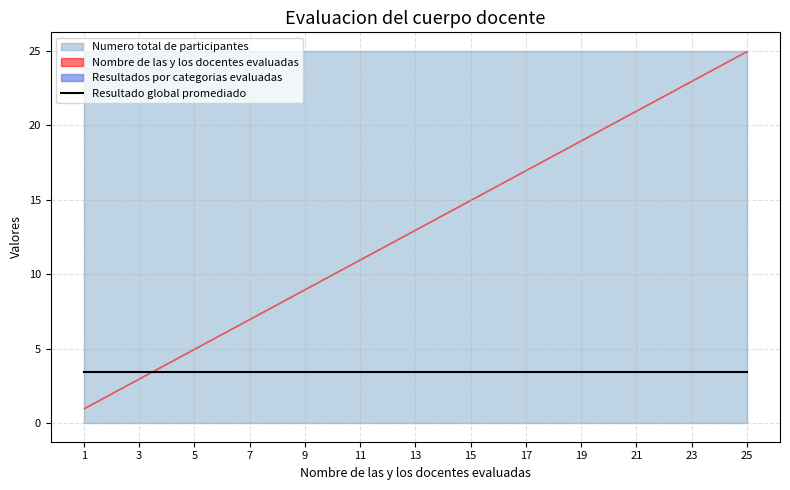

Reading left to right, extract all data points from this chart.

Nombre de las y los docentes evaluadas: 1.0	2.0	3.0	4.0	5.0	6.0	7.0	8.0	9.0	10.0	11.0	12.0	13.0	14.0	15.0	16.0	17.0	18.0	19.0	20.0	21.0	22.0	23.0	24.0	25.0
Resultados por categorias evaluadas: 1.0	2.0	3.0	4.0	5.0	6.0	7.0	8.0	9.0	10.0	11.0	12.0	13.0	14.0	15.0	16.0	17.0	18.0	19.0	20.0	21.0	22.0	23.0	24.0	25.0
Numero total de participantes: 25.0	25.0	25.0	25.0	25.0	25.0	25.0	25.0	25.0	25.0	25.0	25.0	25.0	25.0	25.0	25.0	25.0	25.0	25.0	25.0	25.0	25.0	25.0	25.0	25.0
Resultado global promediado: 3.4	3.4	3.4	3.4	3.4	3.4	3.4	3.4	3.4	3.4	3.4	3.4	3.4	3.4	3.4	3.4	3.4	3.4	3.4	3.4	3.4	3.4	3.4	3.4	3.4